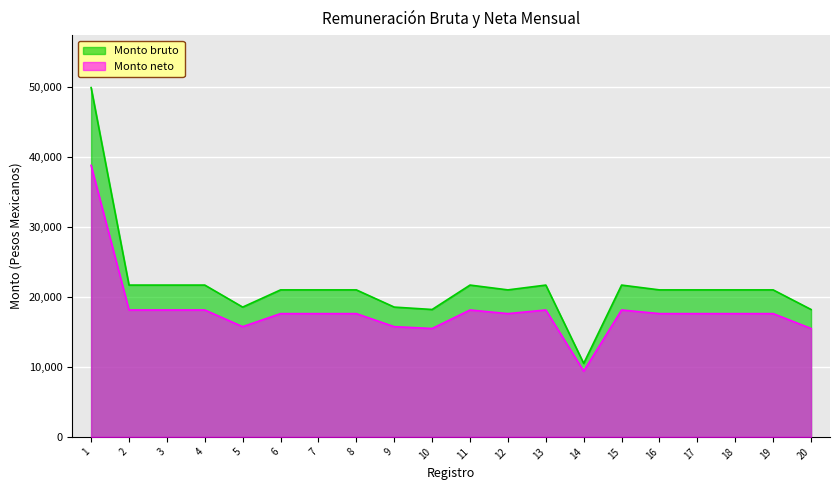

What is the total value across all series at 13?

39795.4